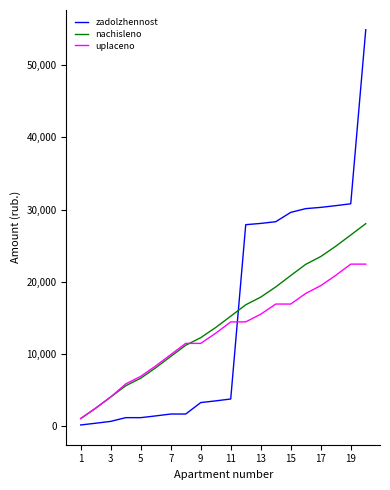

What is the greatest value displayed?

54900.2